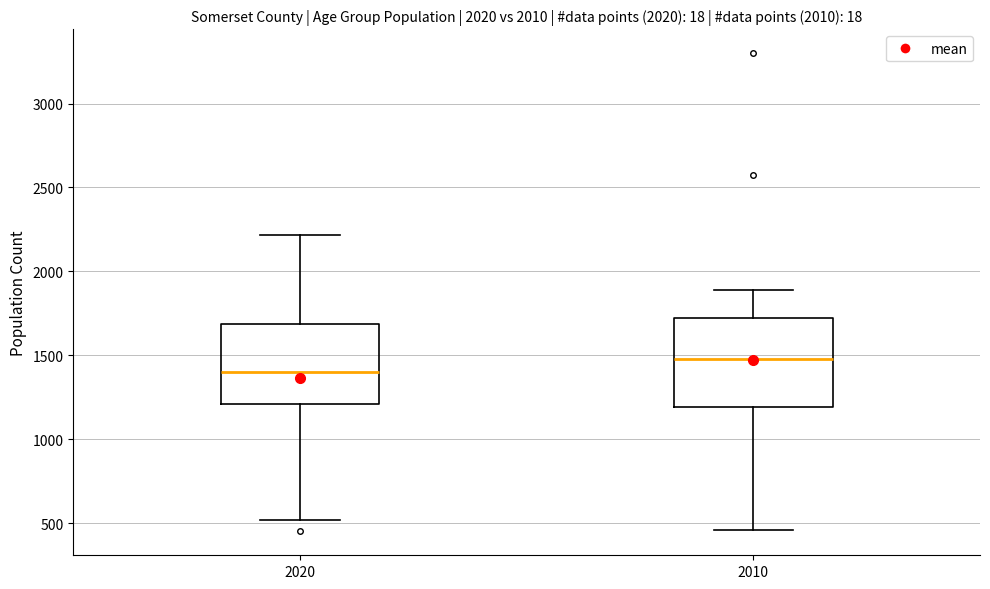

Which box has the highest median line?

2010